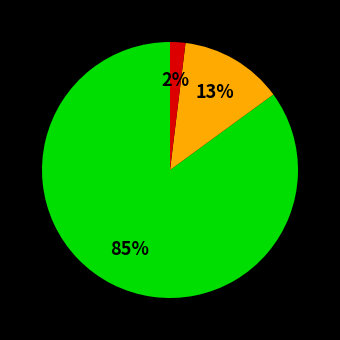

To the nearest percent, what is the difference between the largest and smallest slice percentages?

83%